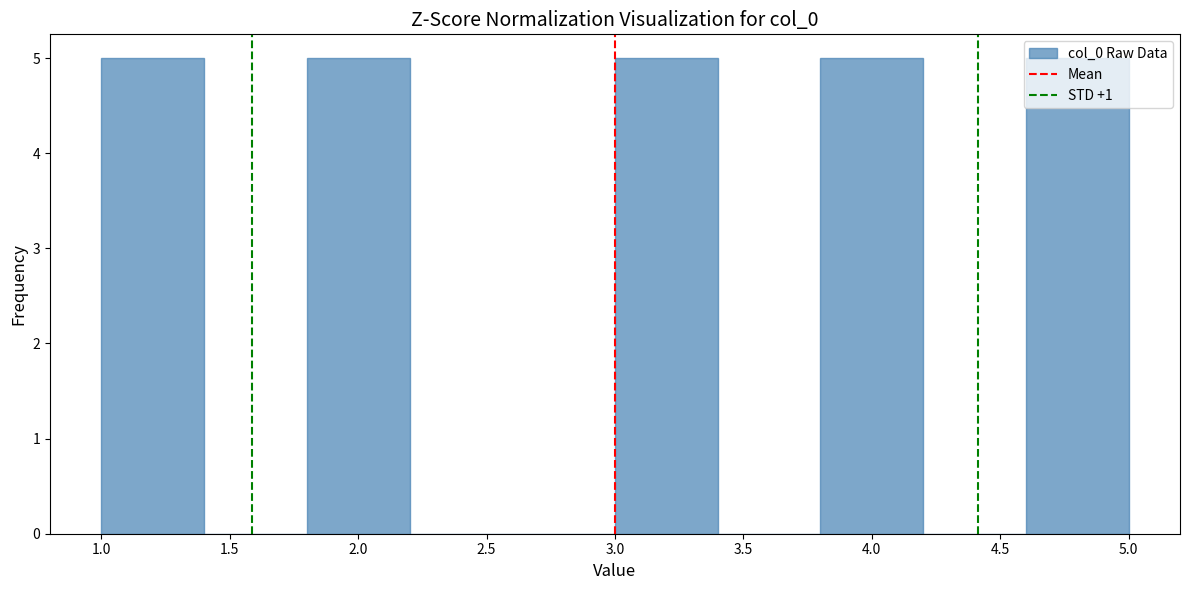

Reading left to right, transcribe this chart: for each bar, give the range it covers on the x-axis and its height. The values are not printed on the chart, so give them approximately, as read against the axis.

1.0 to 1.4: 5
1.4 to 1.8: 0
1.8 to 2.2: 5
2.2 to 2.6: 0
2.6 to 3.0: 0
3.0 to 3.4: 5
3.4 to 3.8: 0
3.8 to 4.2: 5
4.2 to 4.6: 0
4.6 to 5.0: 5